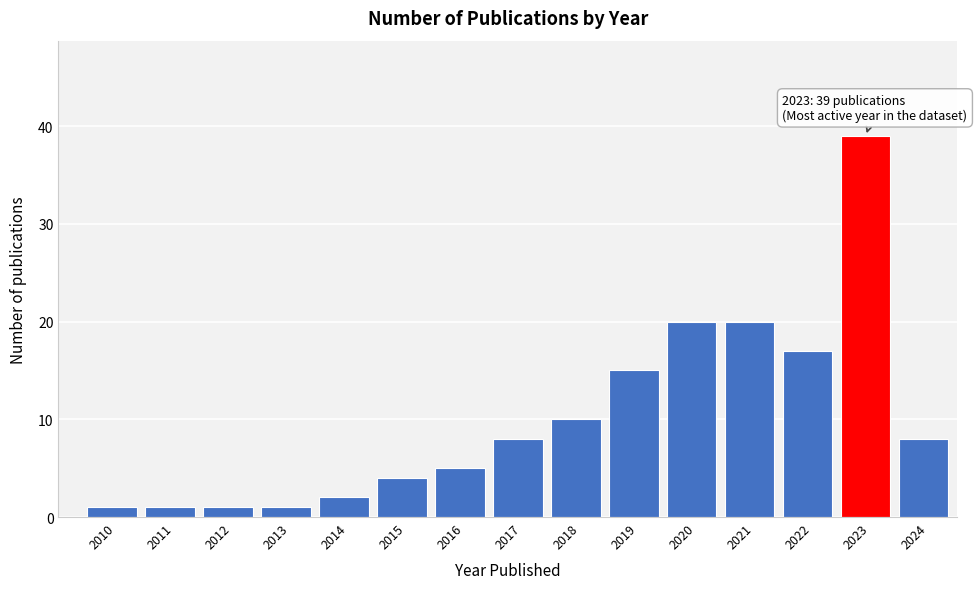

Reading right to left, transcribe all the data shown in this chart.

8	39	17	20	20	15	10	8	5	4	2	1	1	1	1